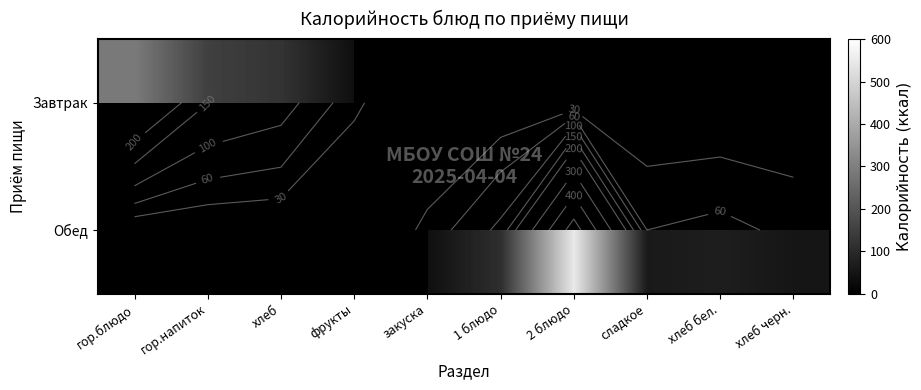

Is the value of Завтрак at гор.блюдо greater than the value of Обед at 1 блюдо?

Yes